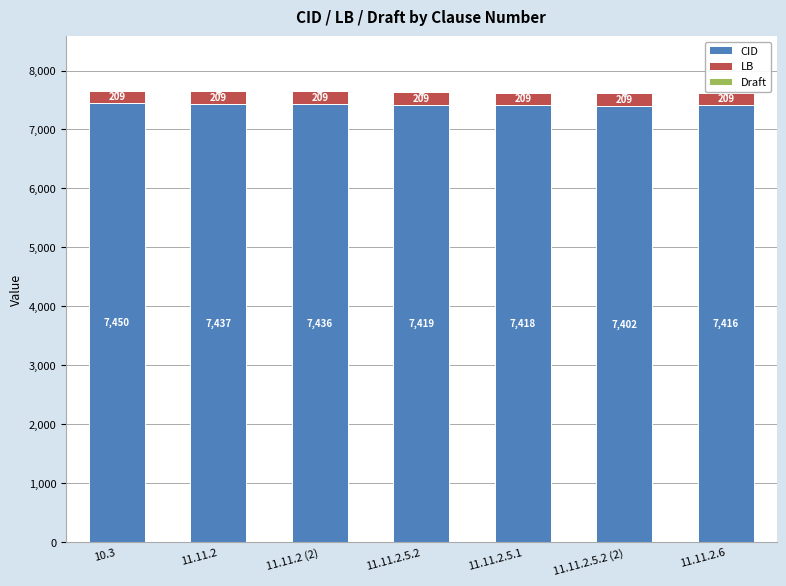

The value of CID at 11.11.2 (2) is 7436. True or false?

True